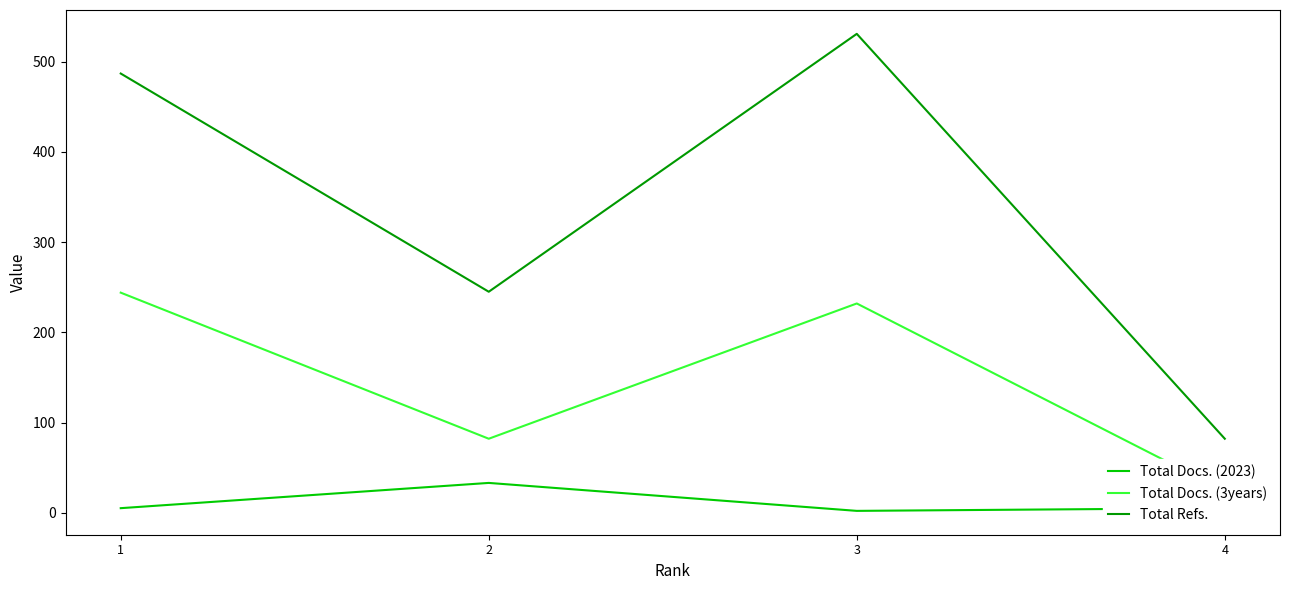

How many data points in Total Docs. (2023) are above 5?

1